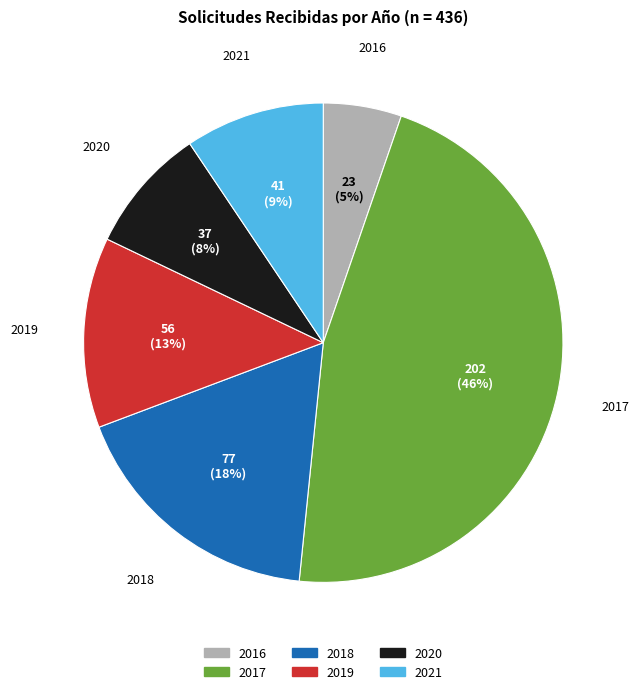

To the nearest percent, what is the difference between the 2019 and 2018 slice percentages?

5%